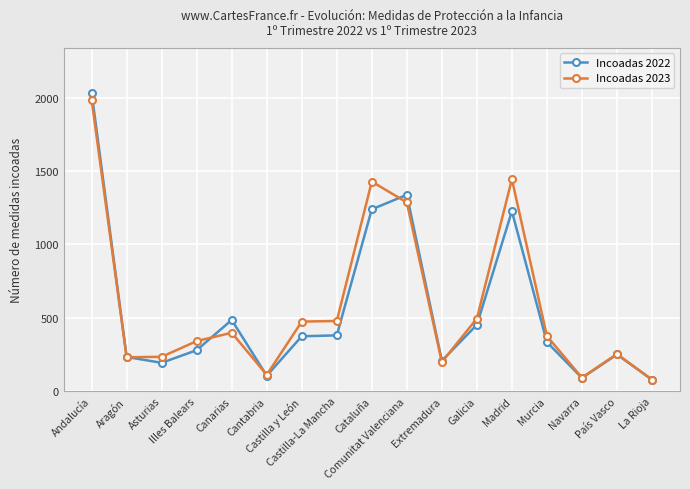

How many data points does each series have?

17